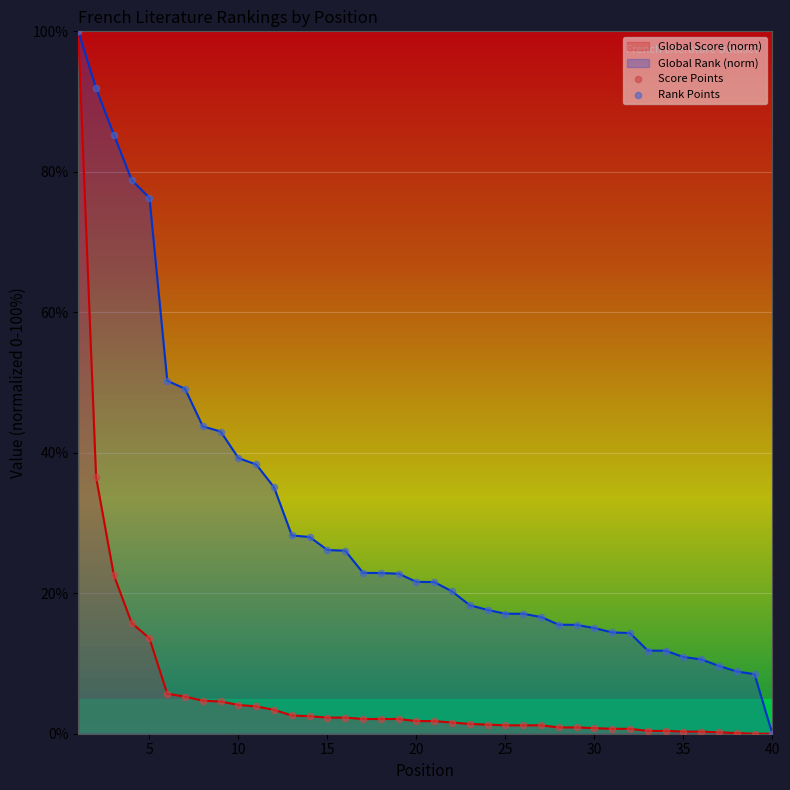

Which series contains the lowest Y value?

Score Points